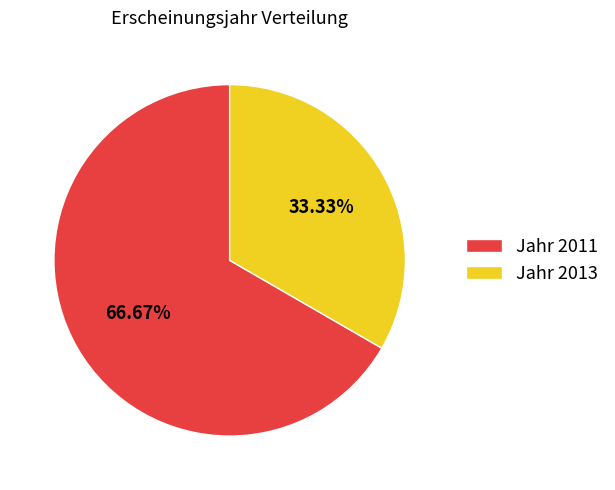

Do Jahr 2011 and Jahr 2013 together represent more than half of the pie?

Yes